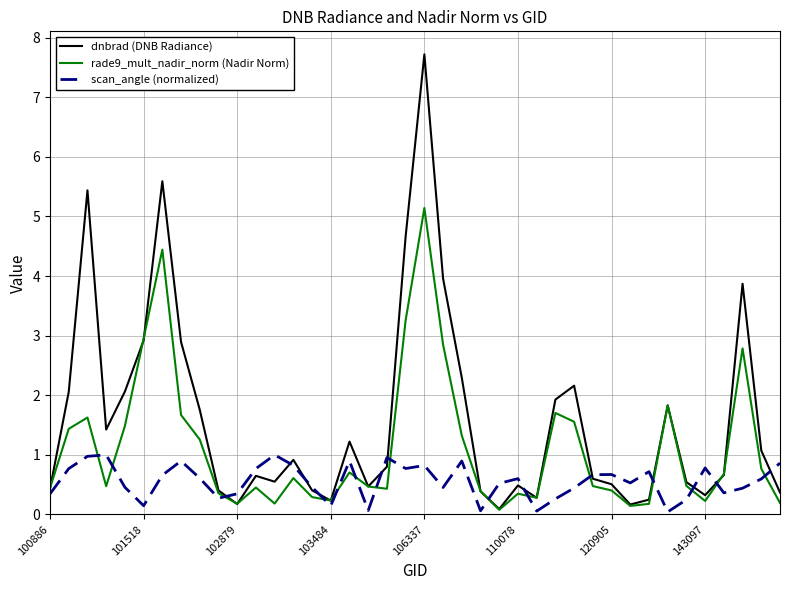

After their last crossing, which series has the higher values: scan_angle (normalized) or rade9_mult_nadir_norm (Nadir Norm)?

scan_angle (normalized)